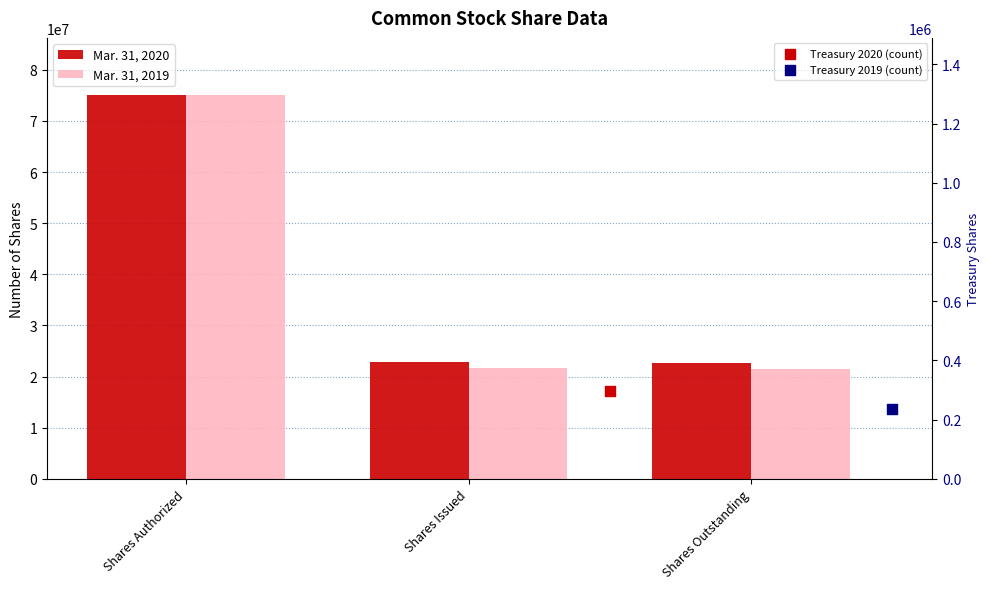

Which series contains the highest Y value?

Mar. 31, 2020